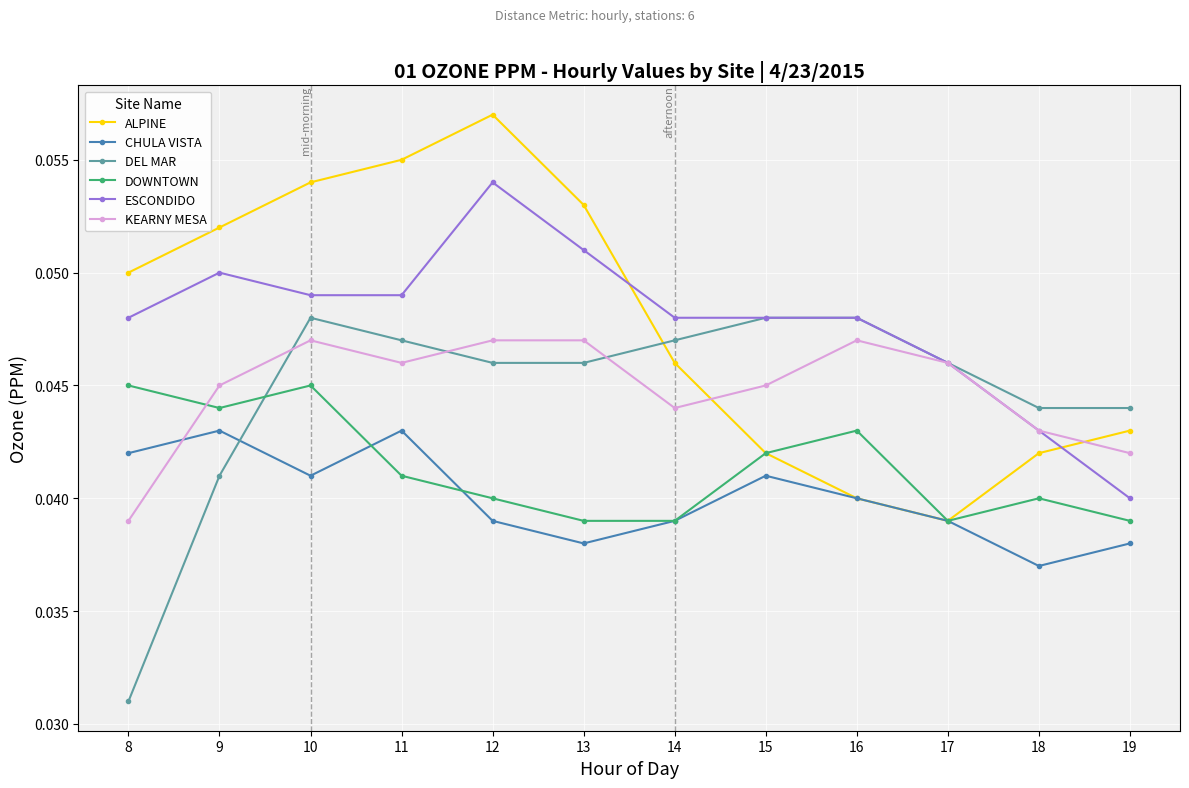

At how many categories does at least one series exceed 0?

12